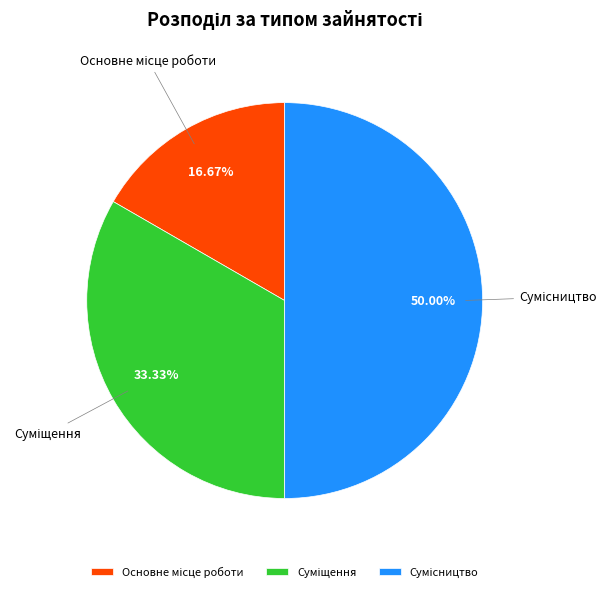

How many segments does this pie chart have?

3